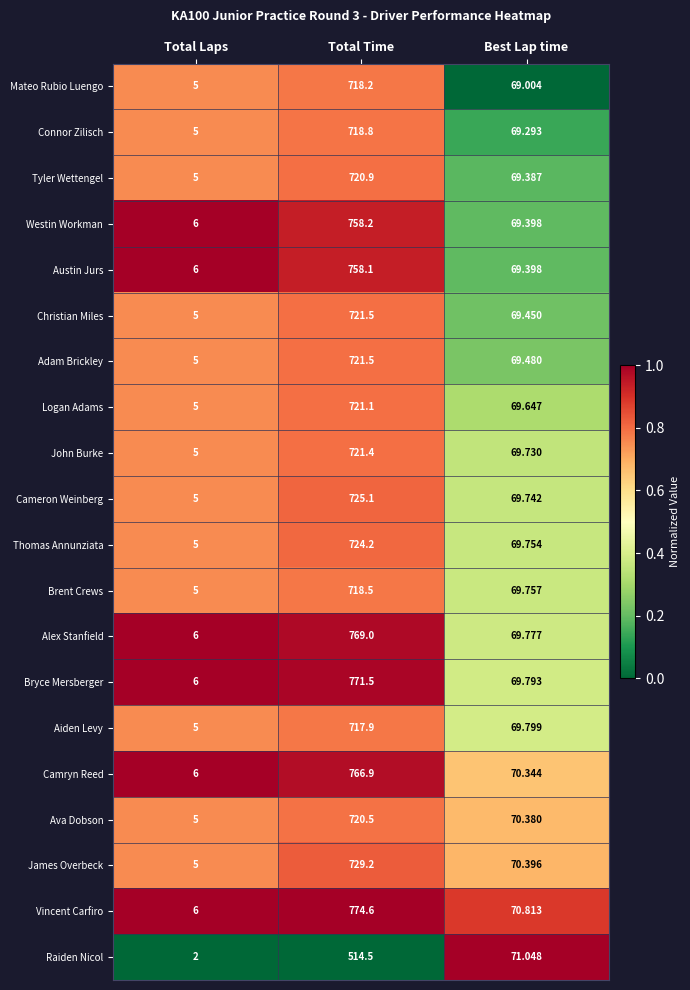

At which category is the sum across all series the highest?

Total Time